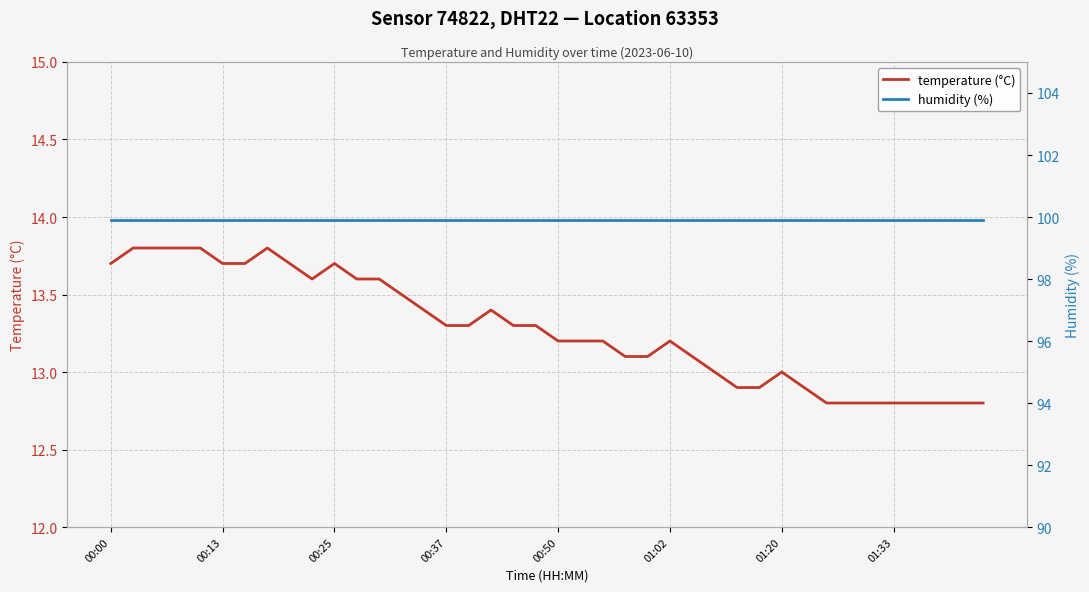

What is the spread (max minus min) of values at 00:50?

86.7